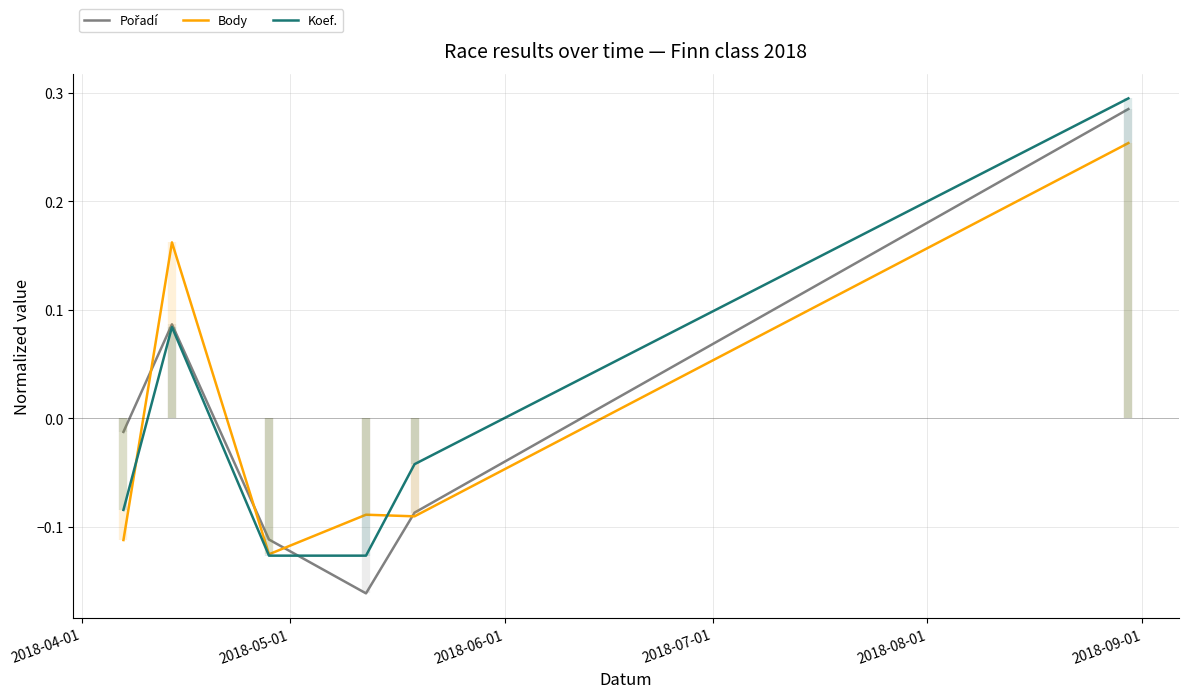

What is the difference between the second highest and minimum values in the Koef. series?

0.2